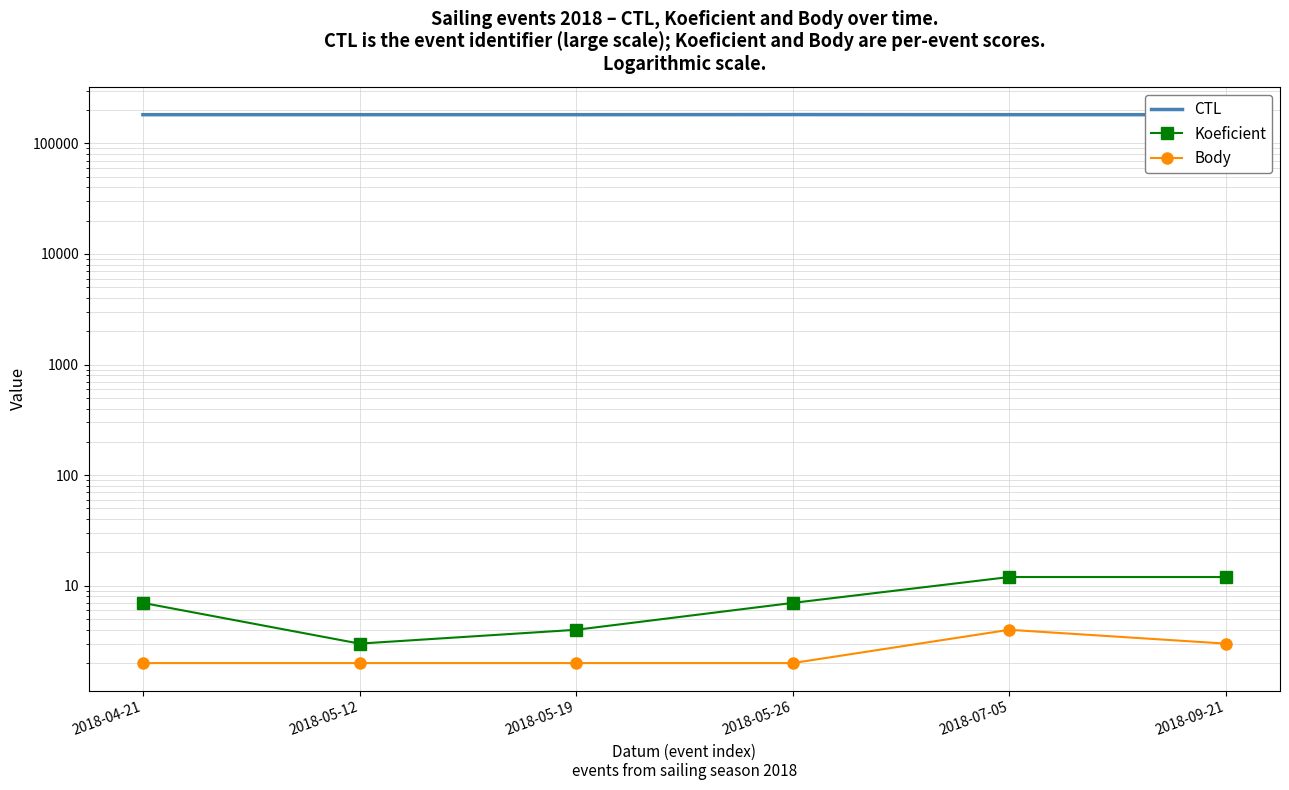

The value of Koeficient at 2018-05-26 is 3. True or false?

False